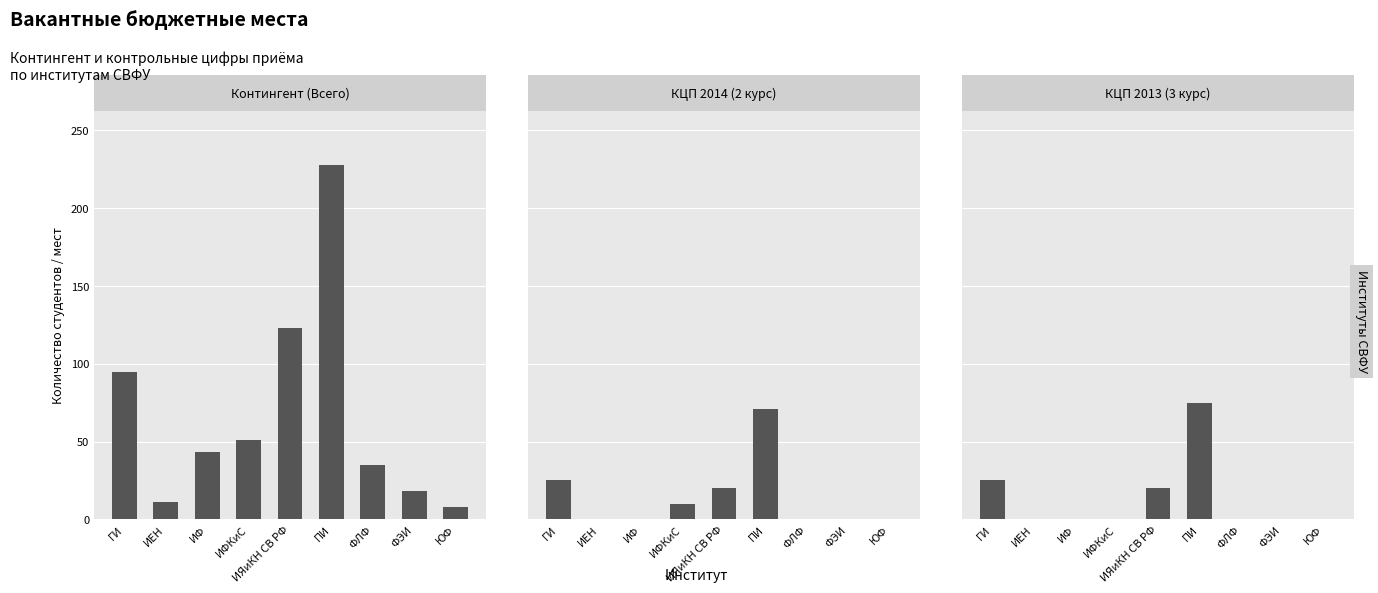

Rank the categories by Контингент (Всего) value from highest to lowest.

ПИ, ИЯиКН СВ РФ, ГИ, ИФКиС, ИФ, ФЛФ, ФЭИ, ИЕН, ЮФ